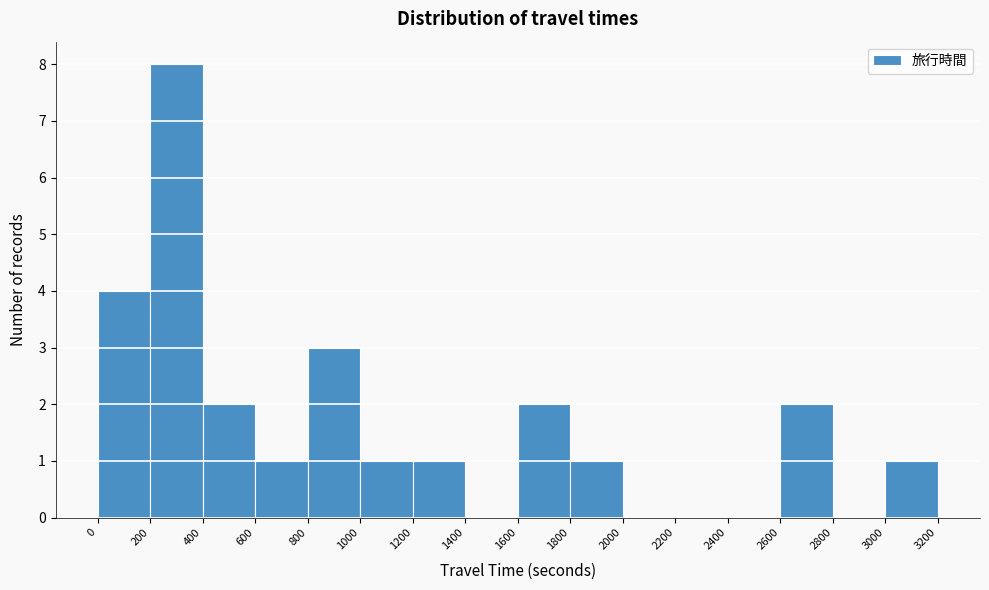

Reading left to right, list every bar in this chart as the range it spans on the x-axis followed by its height. The values are not printed on the chart, so give them approximately, as read against the axis.

0 to 200: 4
200 to 400: 8
400 to 600: 2
600 to 800: 1
800 to 1000: 3
1000 to 1200: 1
1200 to 1400: 1
1400 to 1600: 0
1600 to 1800: 2
1800 to 2000: 1
2000 to 2200: 0
2200 to 2400: 0
2400 to 2600: 0
2600 to 2800: 2
2800 to 3000: 0
3000 to 3200: 1